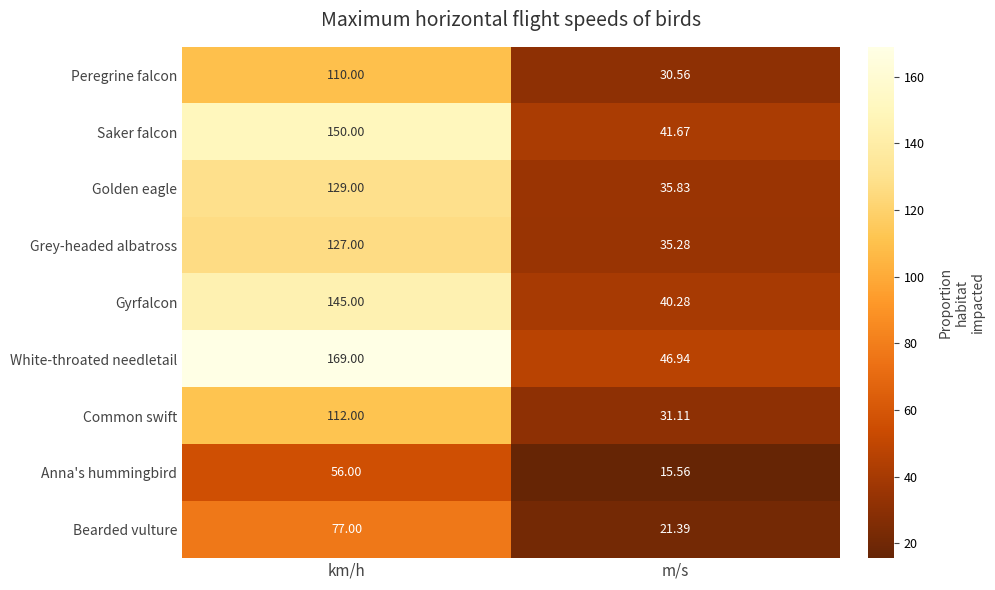

Which series has the widest spread of values?

White-throated needletail